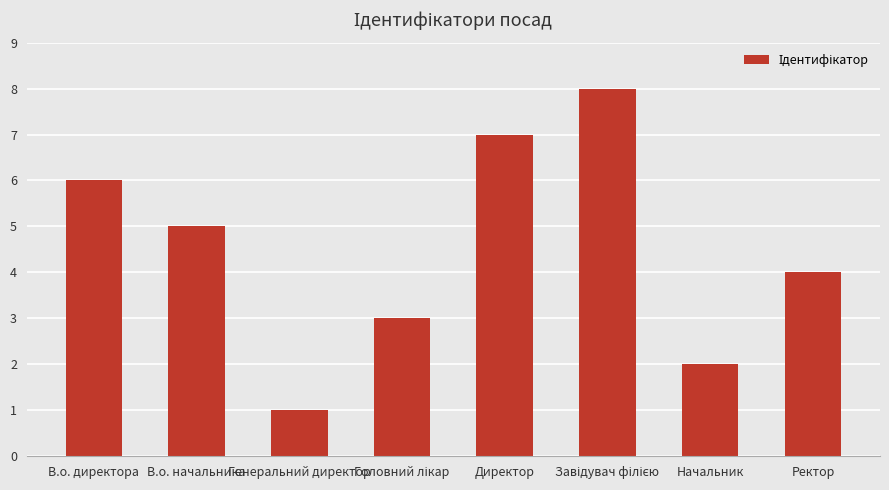

True or false: the data shows 2 at Начальник.

True